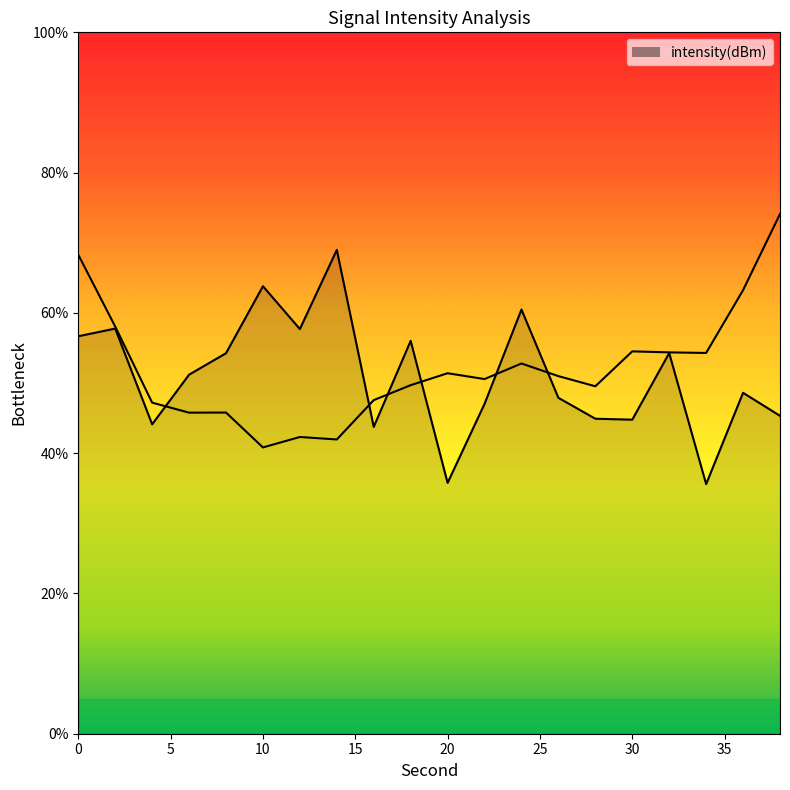

What value does the data have at 24?

60.5